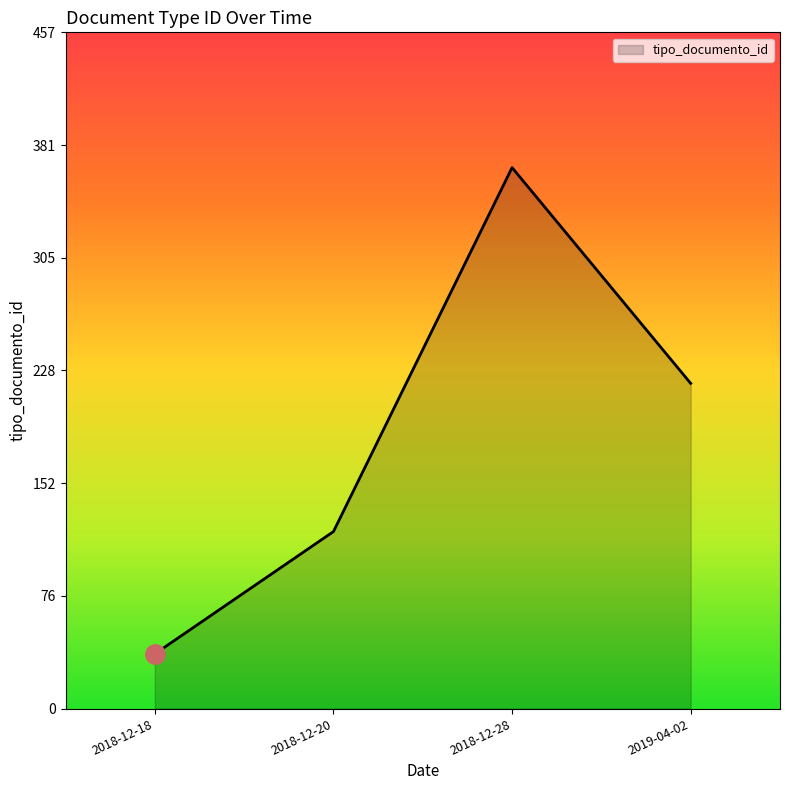

Reading right to left, what are all the values shown in this chart?

220.0	366.0	119.8	37.0